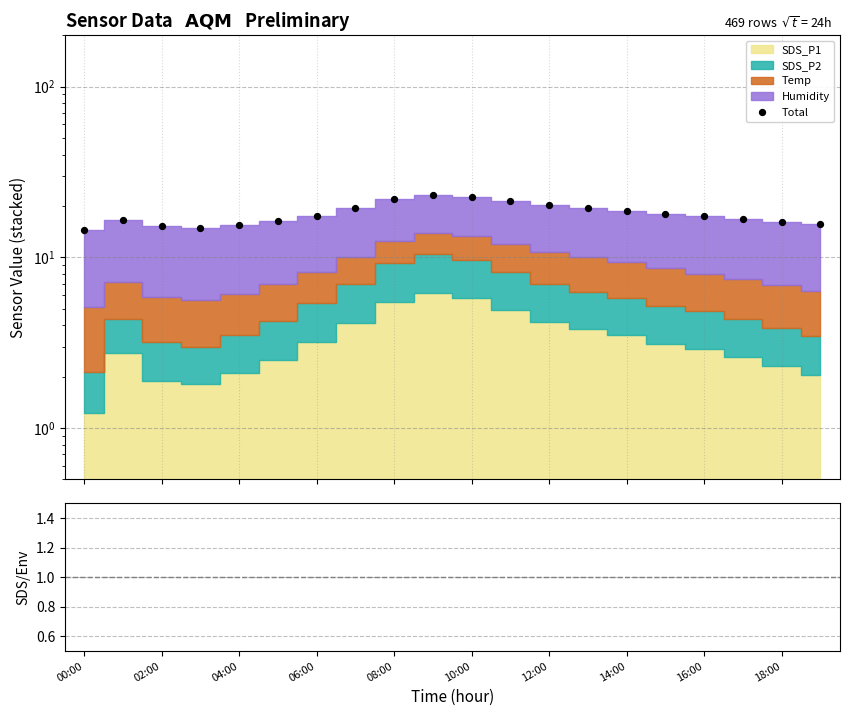

Which series reaches the maximum Y coordinate?

Total